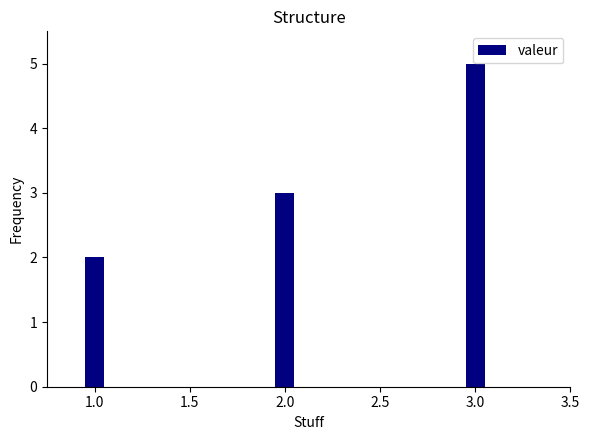

List the labels in order of value, largest first.

3.0, 2.0, 1.0